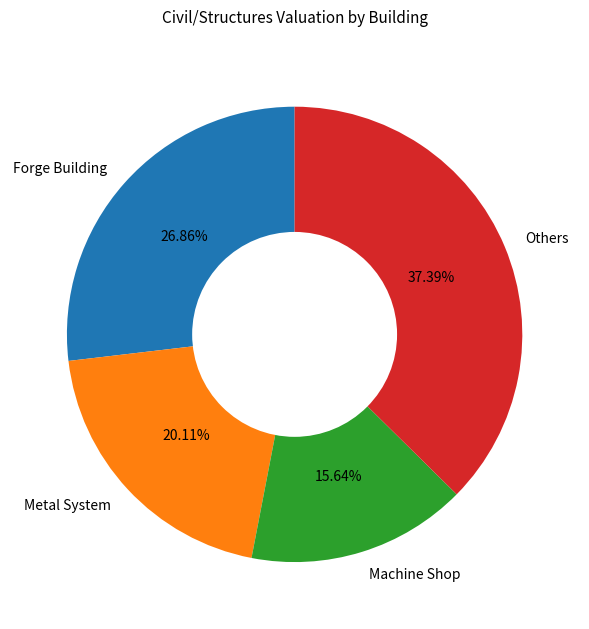

Rank the categories by value from highest to lowest.

Others, Forge Building, Metal System, Machine Shop